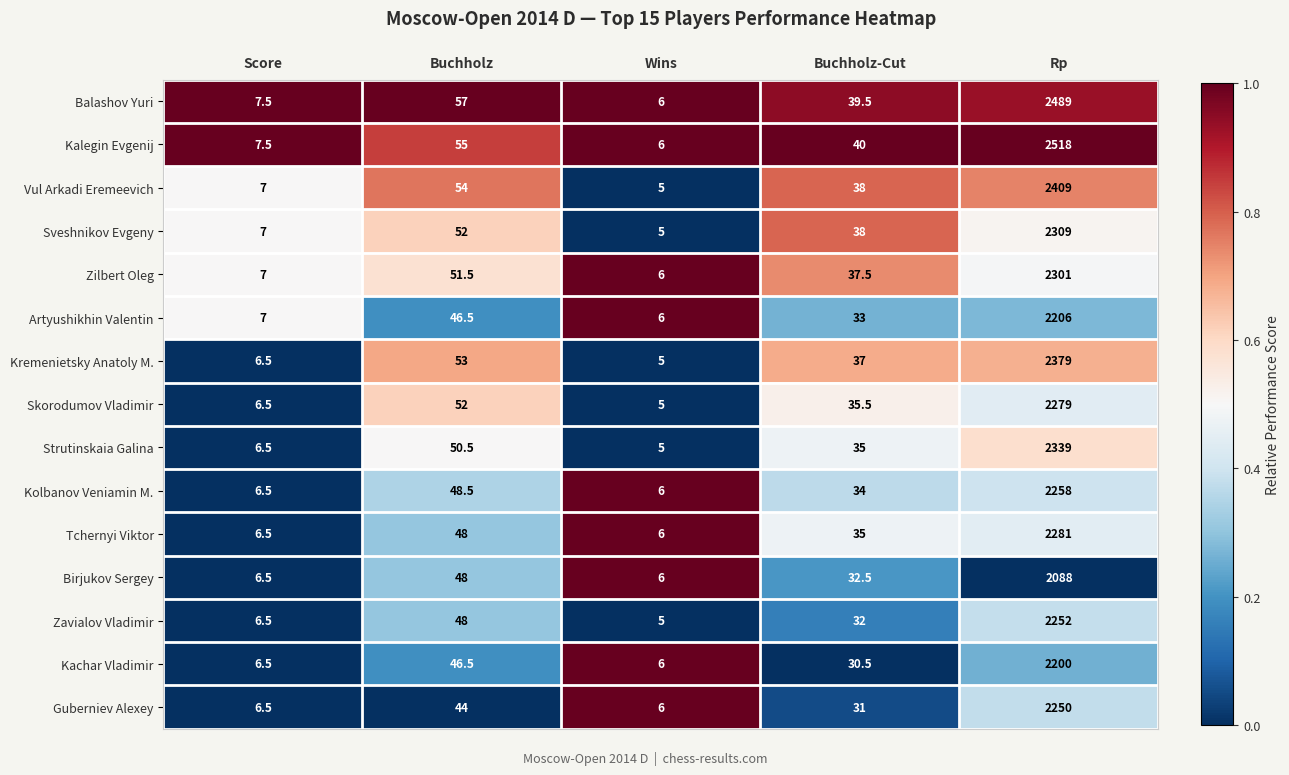

The Artyushikhin Valentin series shows 33.0 at Buchholz-Cut. True or false?

True